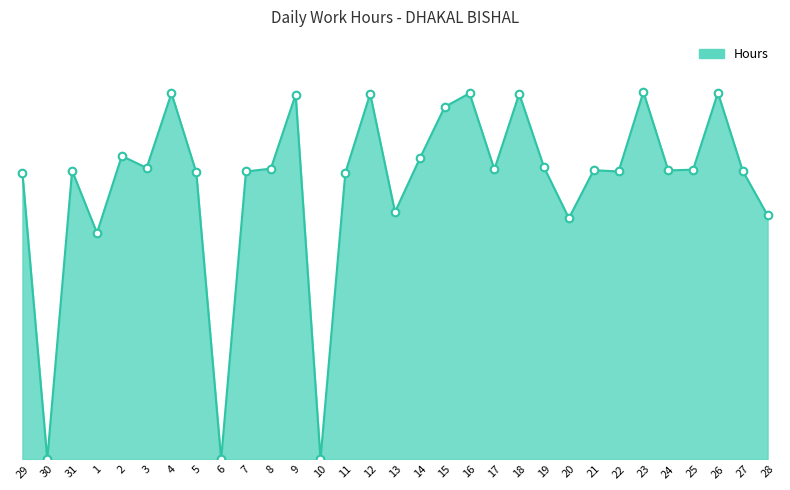

What is the change in value from 9 to 13?

-4.6